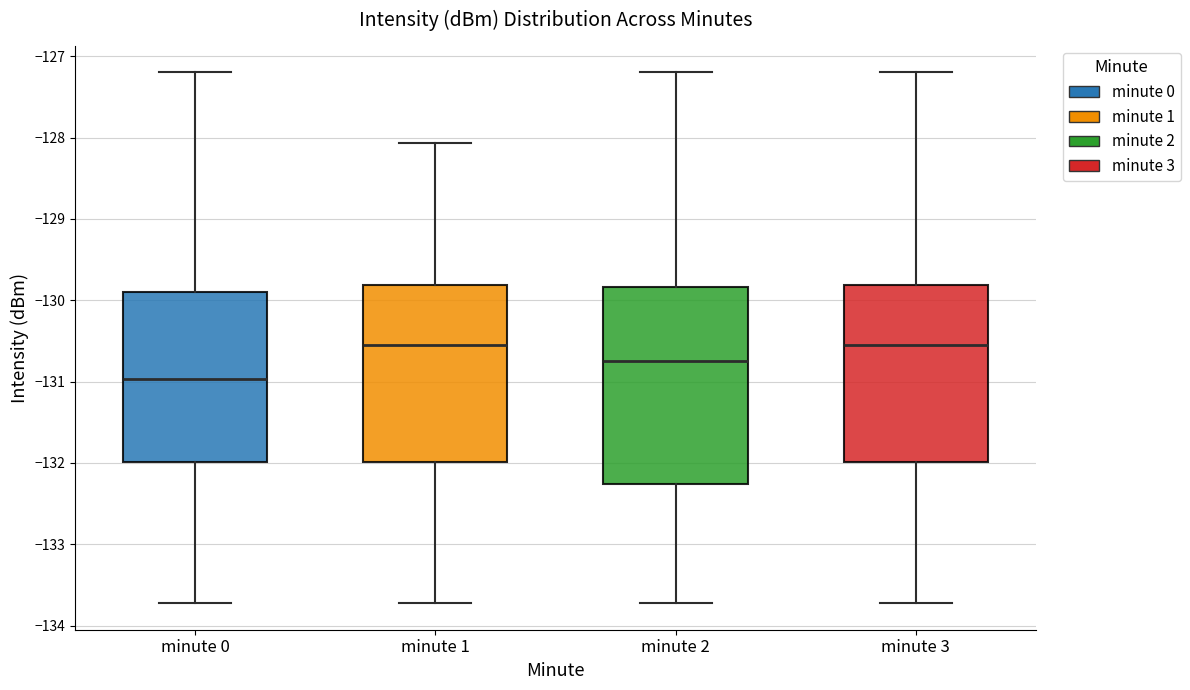

Which box's median line is the lowest?

minute 0